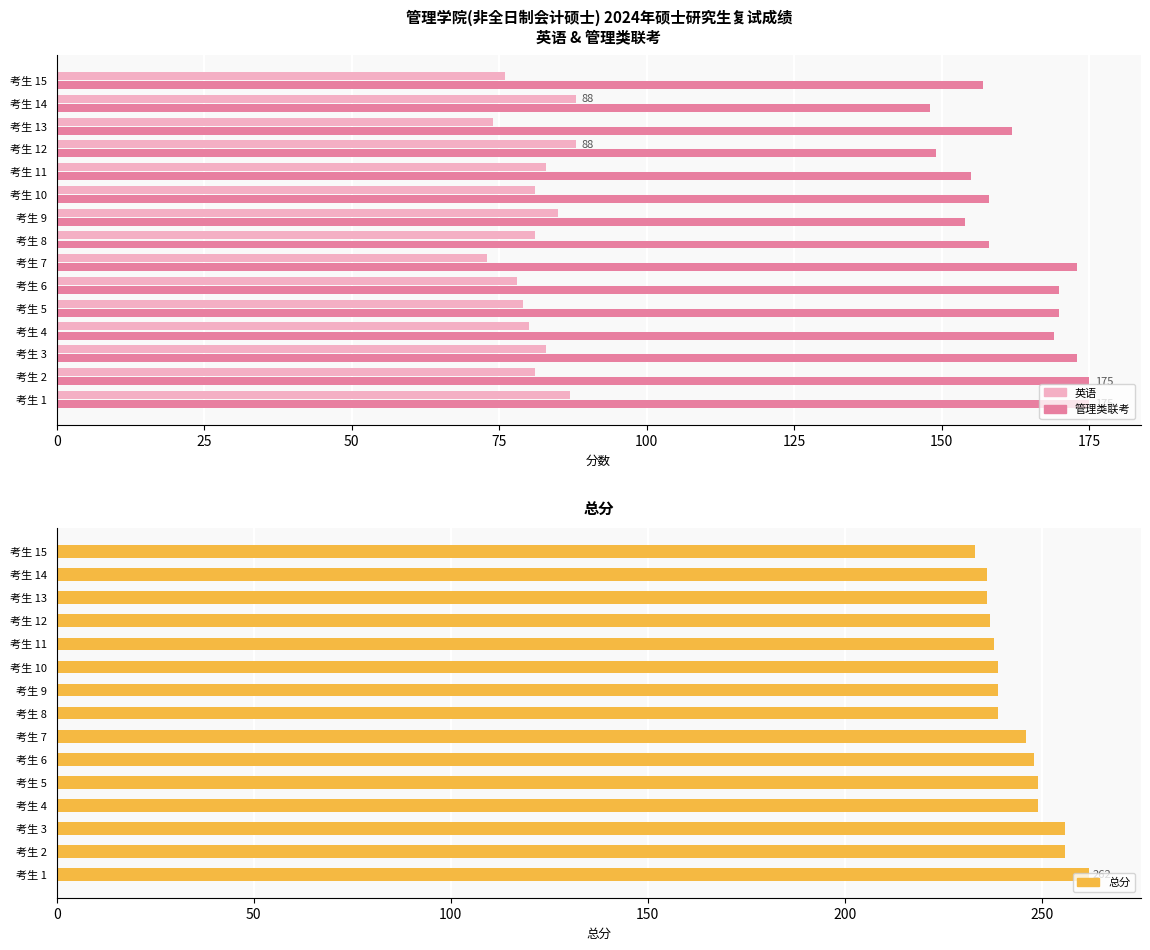

What is the sum of the 总分 values at 考生 14 and 考生 2?

492